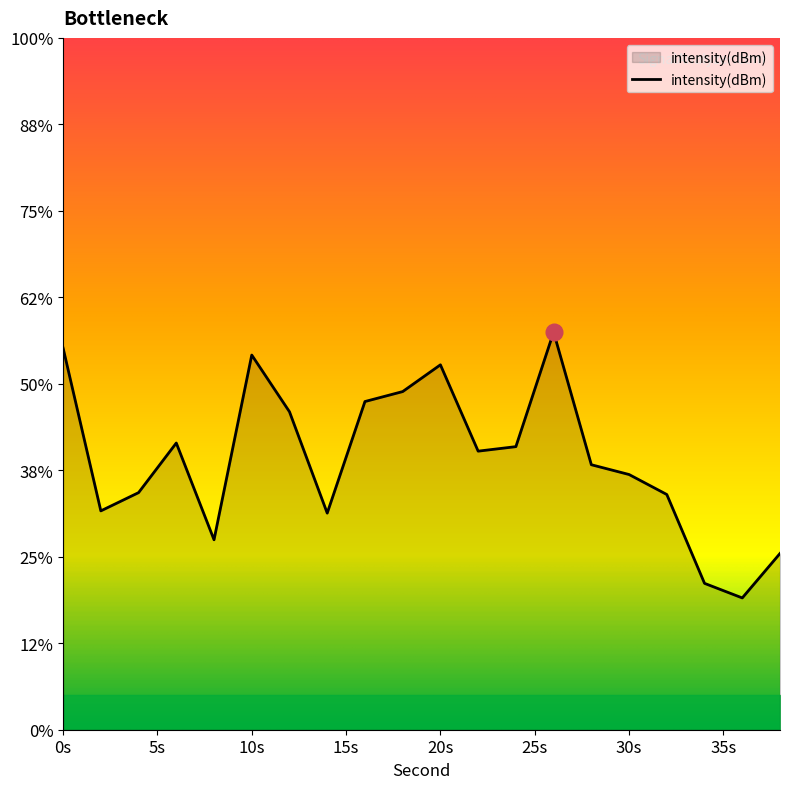

At which category does the data reach its first local valley?

2